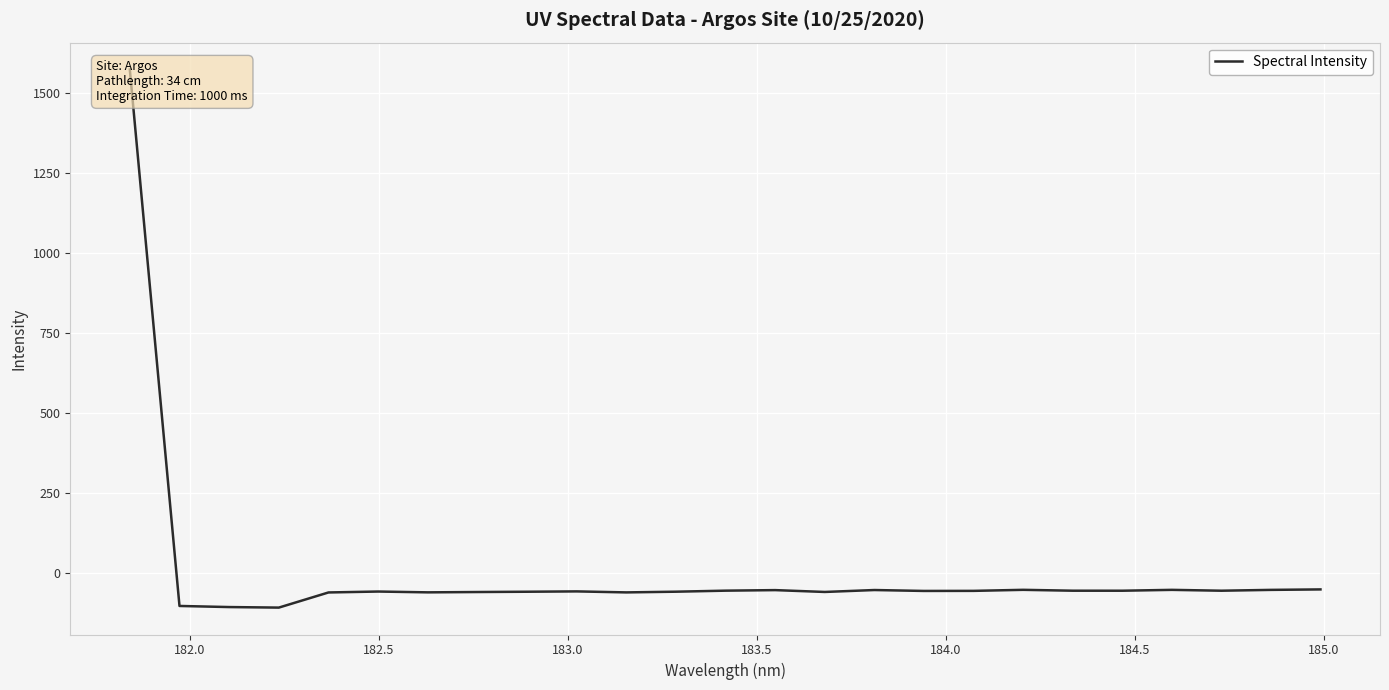

How many interior local peaks (higher than both neighbors) does the data have?

6